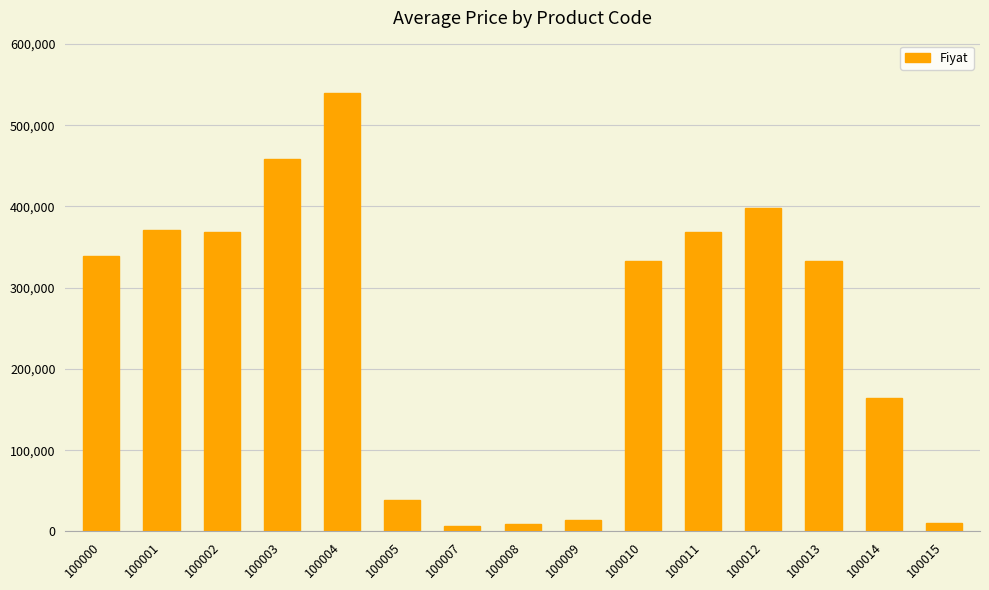

Is it true that the value at 100012 is 398272?

True